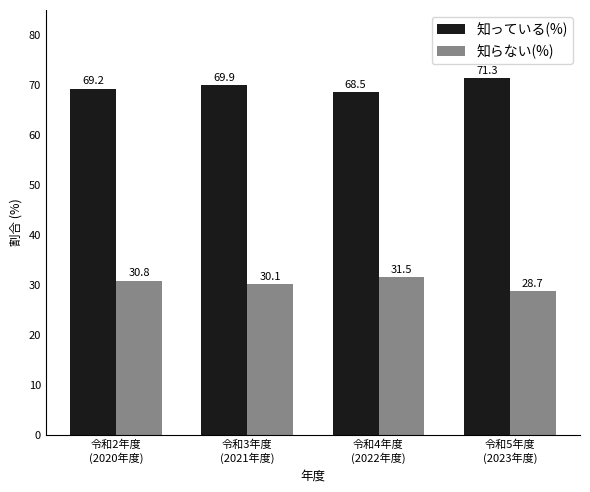

What is the difference between the 知らない(%) values at 令和4年度
(2022年度) and 令和3年度
(2021年度)?

1.4